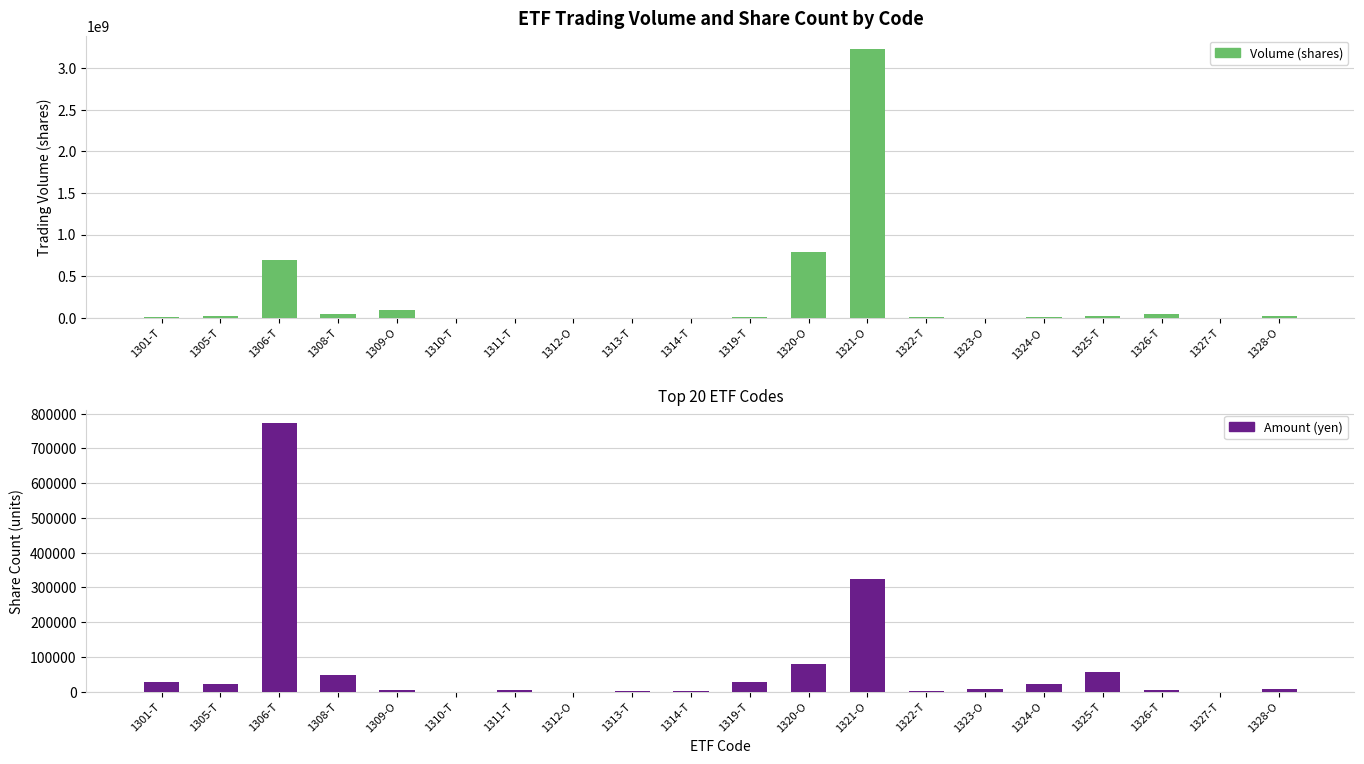

How many categories are shown in the chart?

20